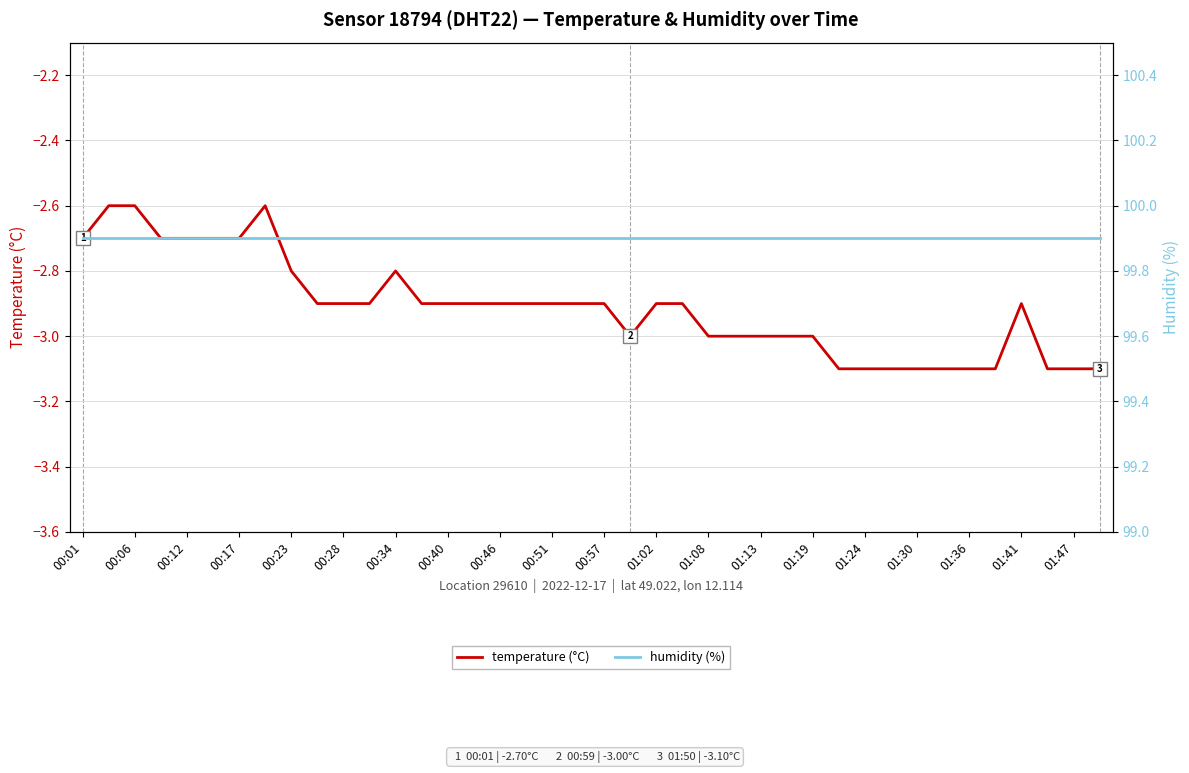

Which series has the largest total across all categories?

humidity (%)